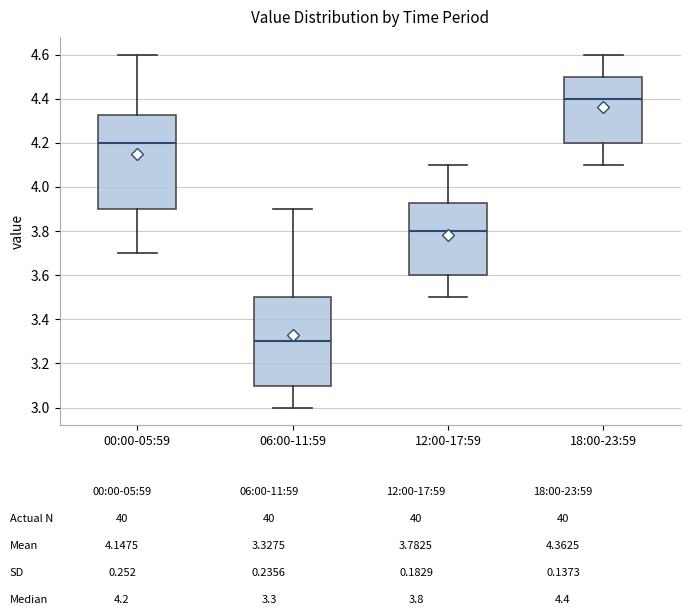

Reading left to right, transcribe this box plot: for each box, give where its median line is, the range the box spans, and where its two whiskers end, as read against the y-axis. The values are not printed on the chart, so give them approximately, as read against the axis.

00:00-05:59: median 4.20, box 3.90 to 4.32, whiskers 3.70 to 4.60
06:00-11:59: median 3.30, box 3.10 to 3.50, whiskers 3.00 to 3.90
12:00-17:59: median 3.80, box 3.60 to 3.92, whiskers 3.50 to 4.10
18:00-23:59: median 4.40, box 4.20 to 4.50, whiskers 4.10 to 4.60